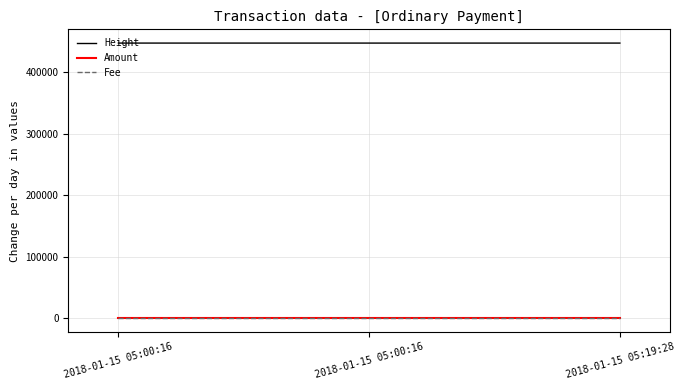

What is the value of the Amount point at the 2nd from the left?

1